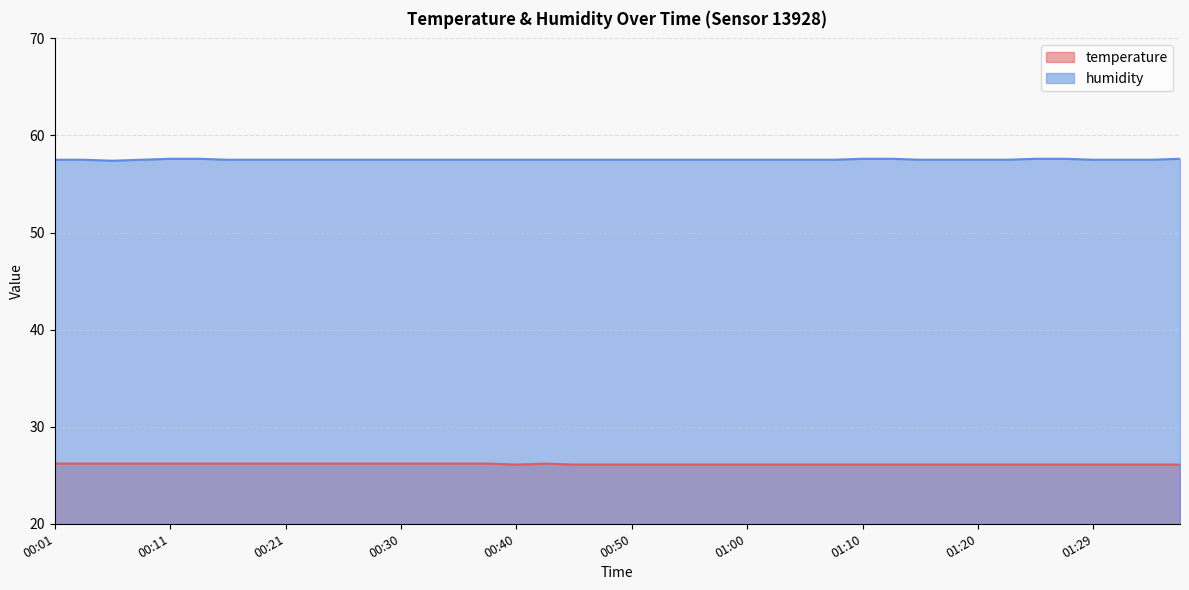

What is the greatest value displayed?

57.6